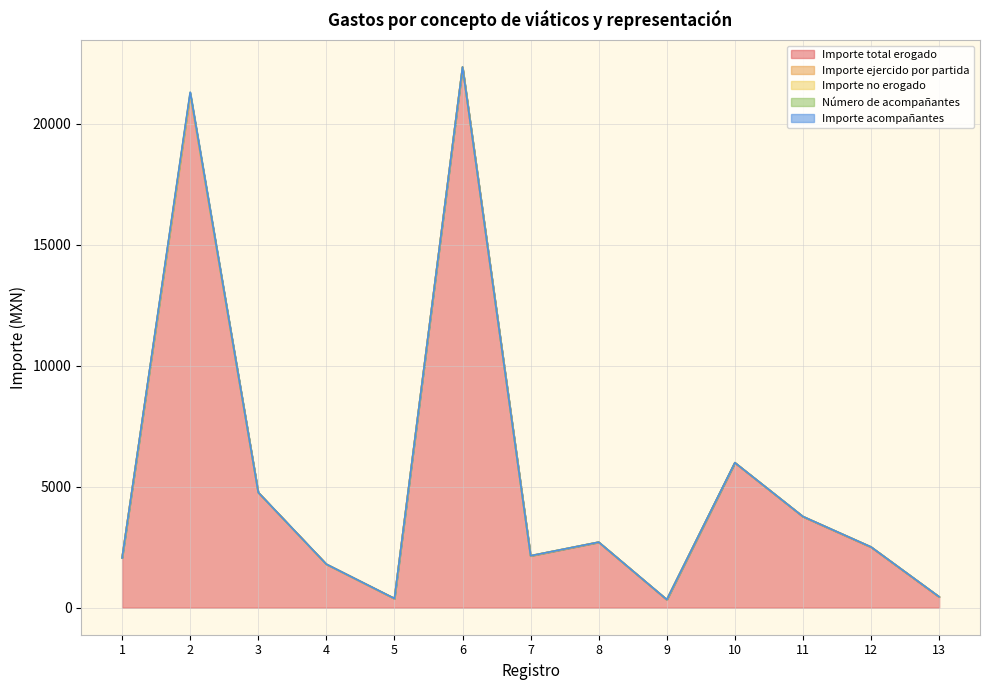

Which category has the lowest value in the Importe acompañantes series?

1